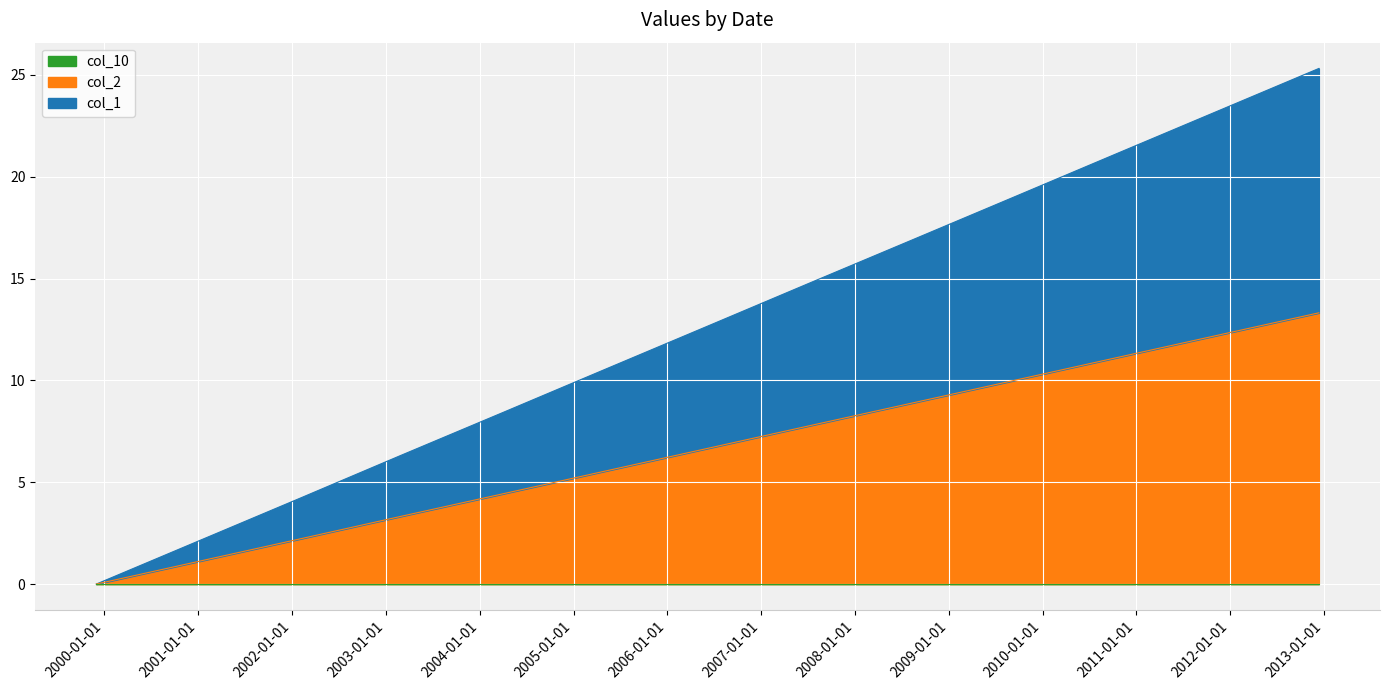

Is it true that col_1 equals 7.8 at EFG?

False